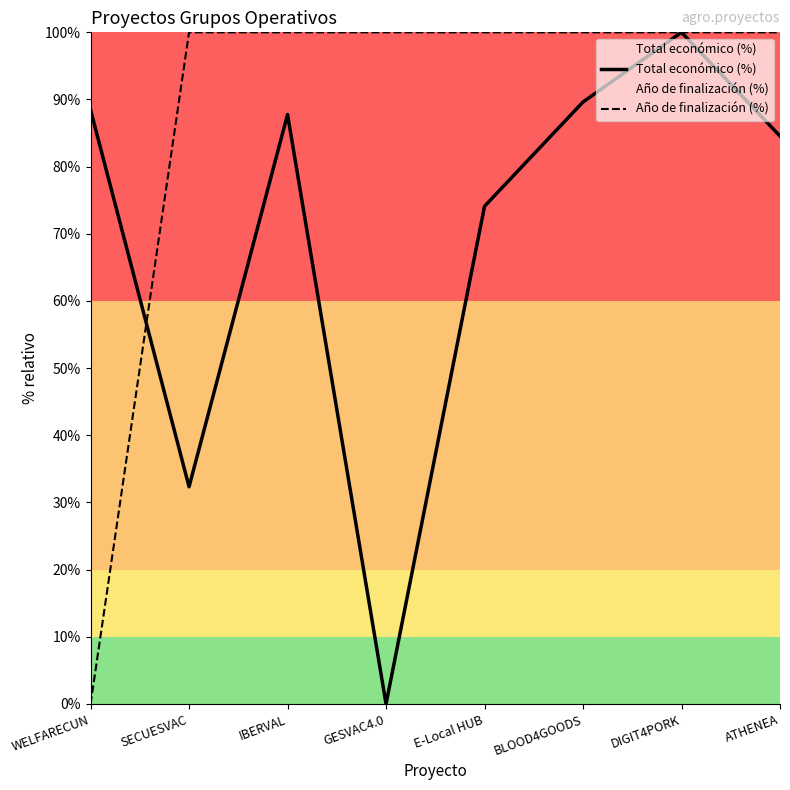

Which label corresponds to the largest value in the chart?

DIGIT4PORK